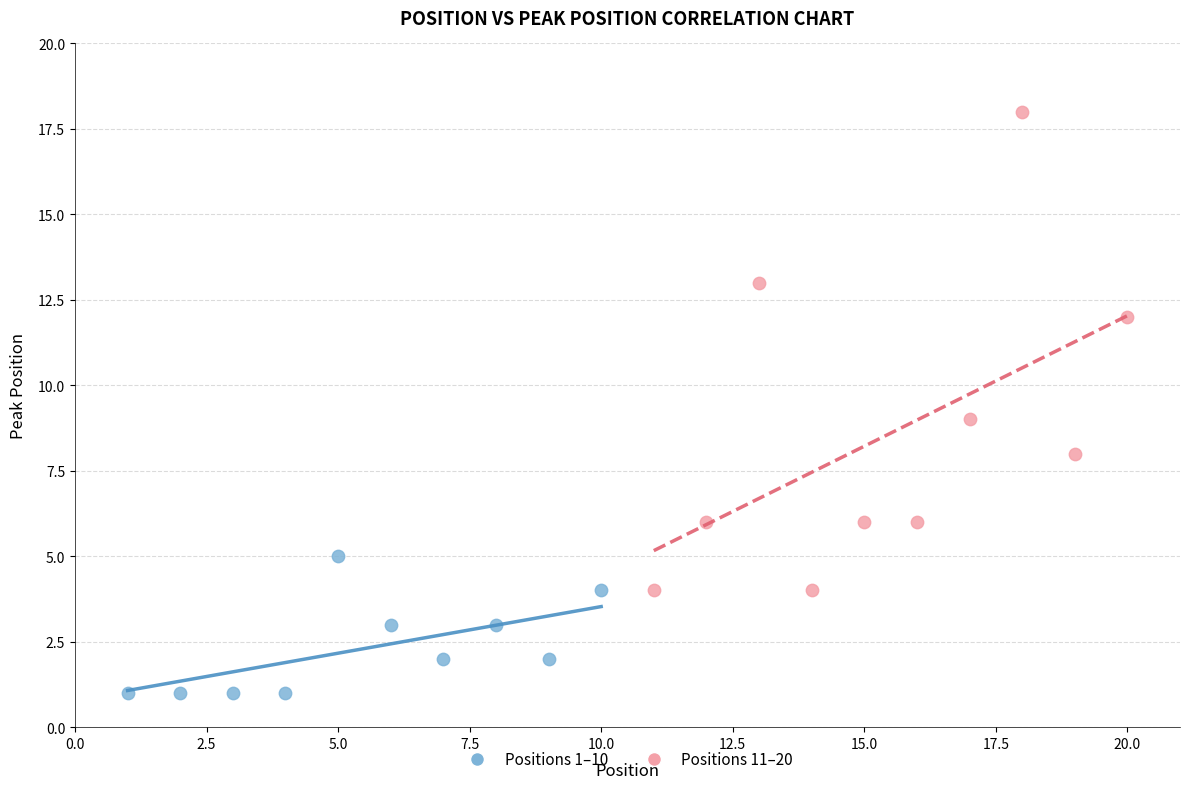

Which series contains the lowest Y value?

Positions 1–10